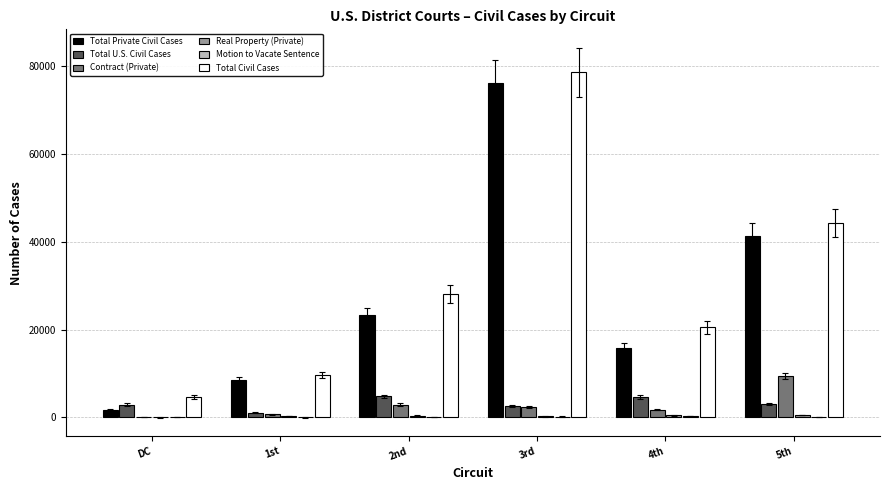

True or false: Total Civil Cases has a value of 9599 at 1st.

True